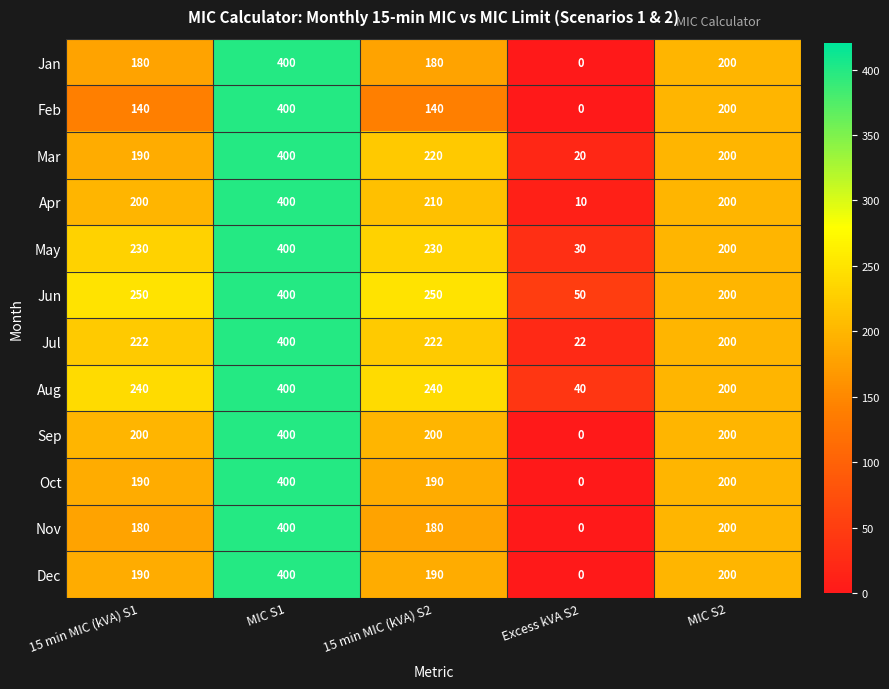

How many series are shown in this chart?

12